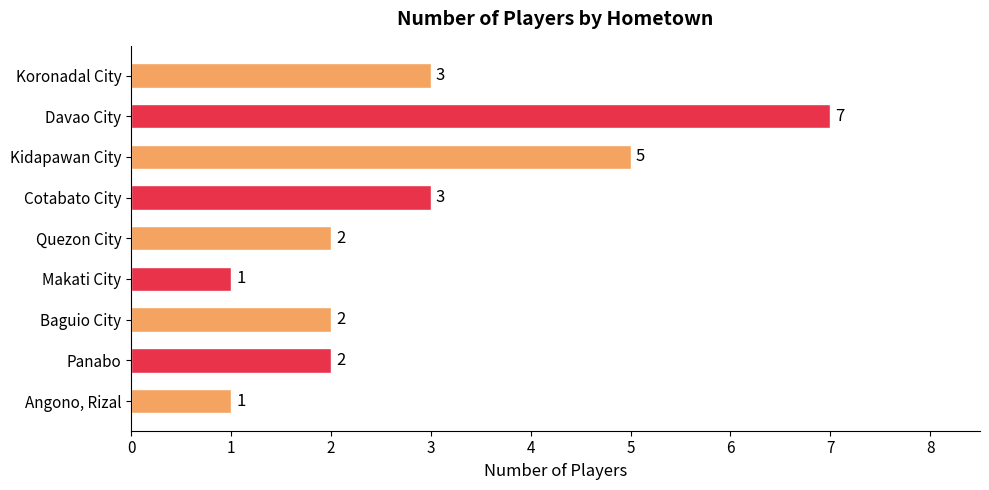

How many bars are there in total?

9